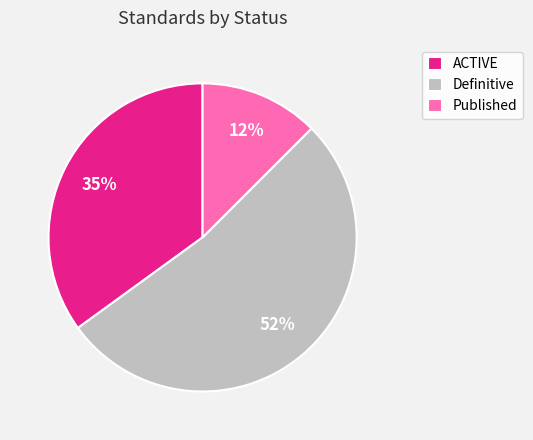

True or false: ACTIVE accounts for 44% of the total.

False